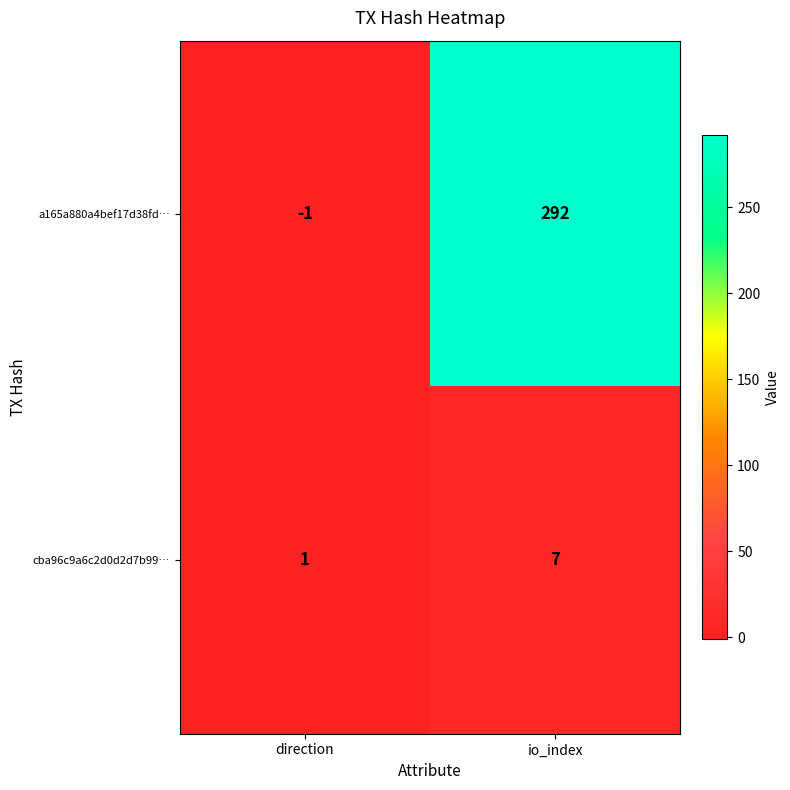

How many data points in a165a880a4bef17d38fd… are less than 292?

1